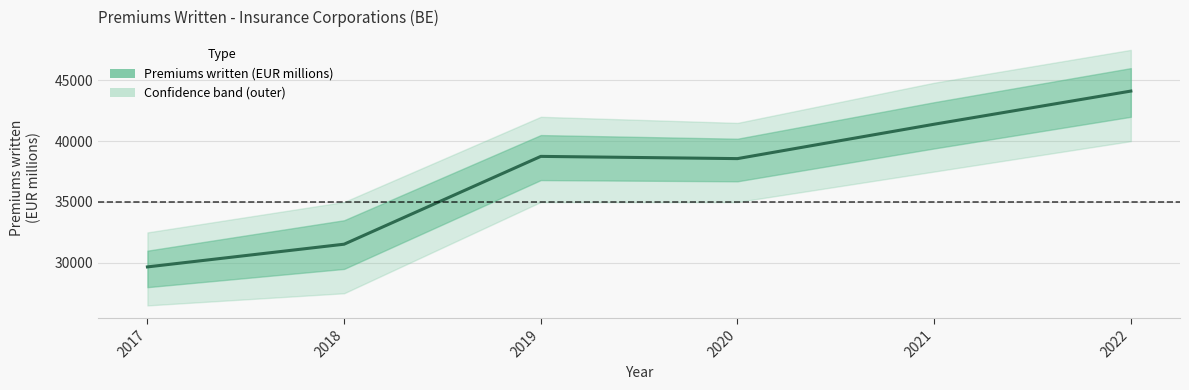

How many series are shown in this chart?

1